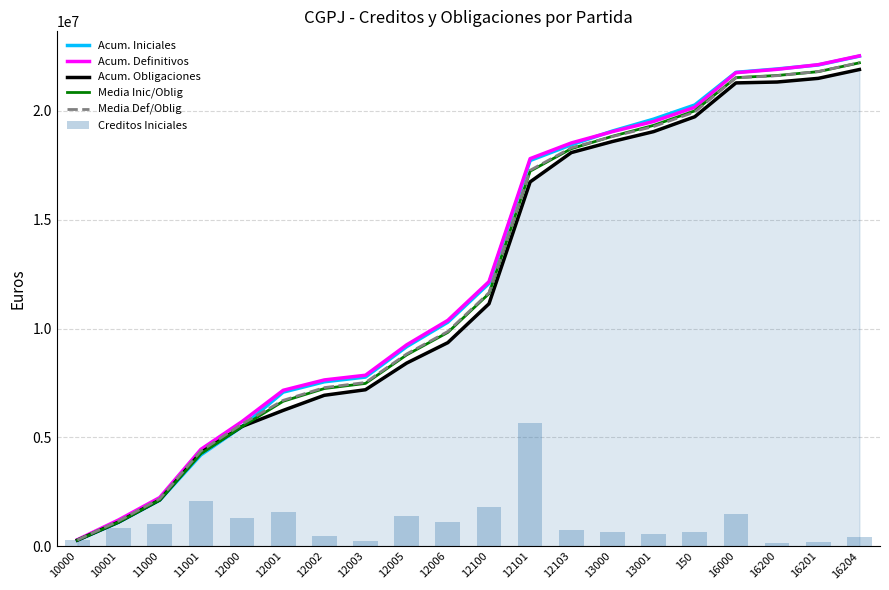

What is the difference between the Acum. Definitivos values at 16000 and 12001?

14594720.0